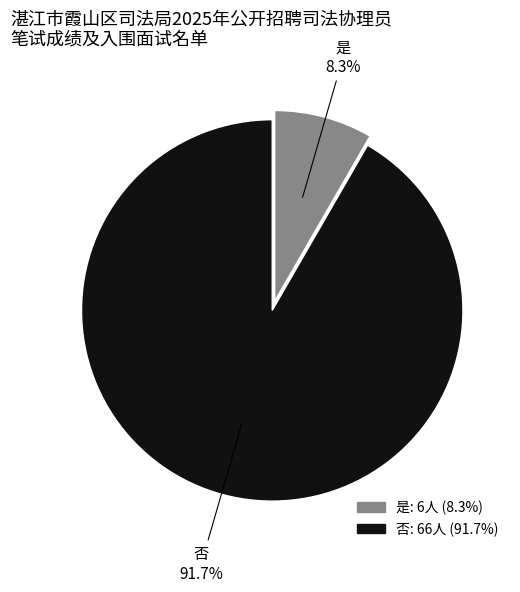

To the nearest percent, what is the combined percentage of 是 and 否?

100%